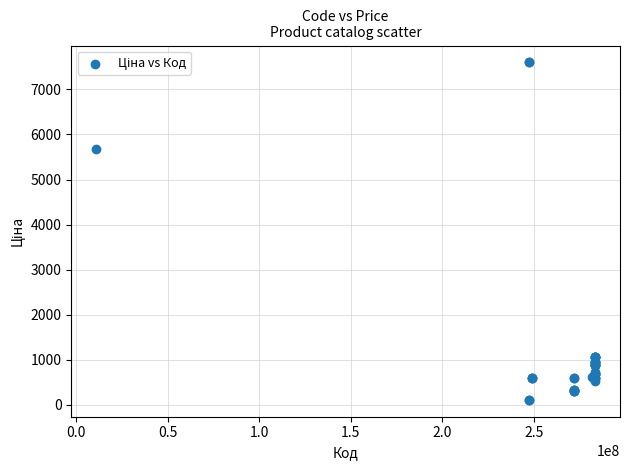

What Y value in the scatter plot is closest to 3855?

5673.8